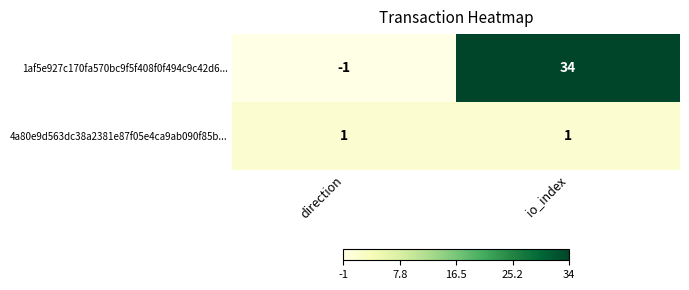

List the series in order of their peak value, lowest first.

4a80e9d563dc38a2381e87f05e4ca9ab090f85b..., 1af5e927c170fa570bc9f5f408f0f494c9c42d6...